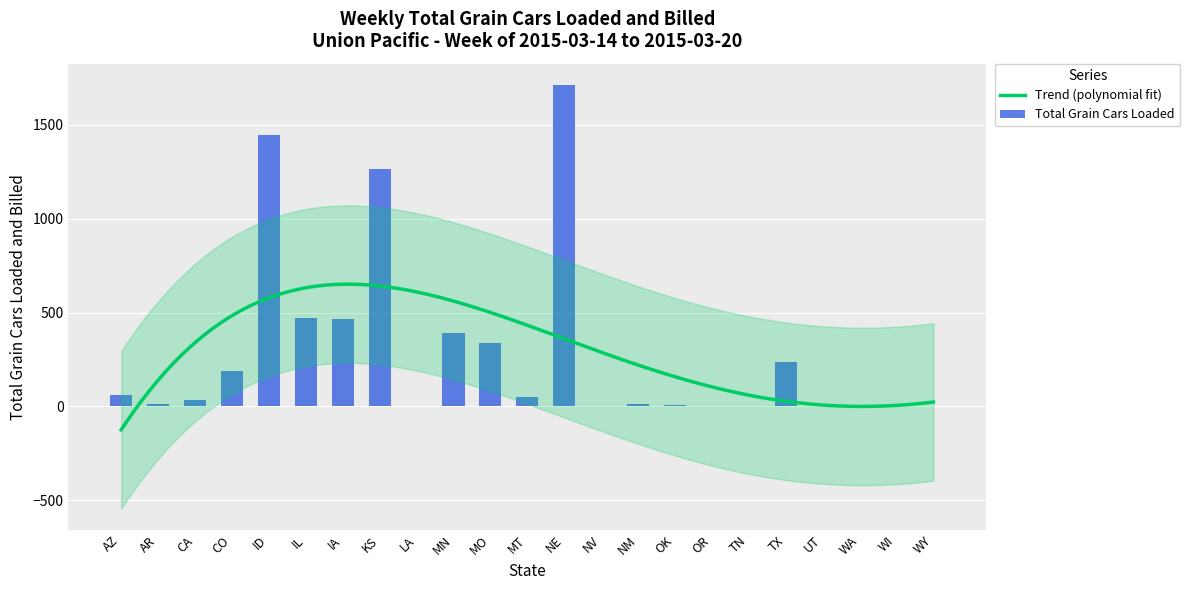

What is the label of the 22nd bar from the right?

AR